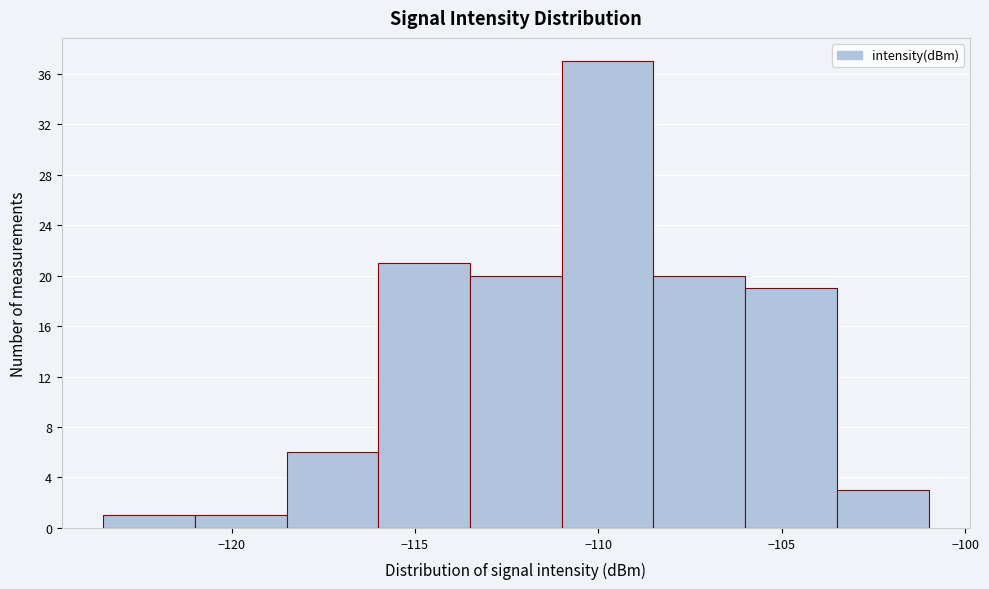

Reading left to right, transcribe this chart: for each bar, give the range it covers on the x-axis and its height. The values are not printed on the chart, so give them approximately, as read against the axis.

-123.5 to -121.0: 1
-121.0 to -118.5: 1
-118.5 to -116.0: 6
-116.0 to -113.5: 21
-113.5 to -111.0: 20
-111.0 to -108.5: 37
-108.5 to -106.0: 20
-106.0 to -103.5: 19
-103.5 to -101.0: 3